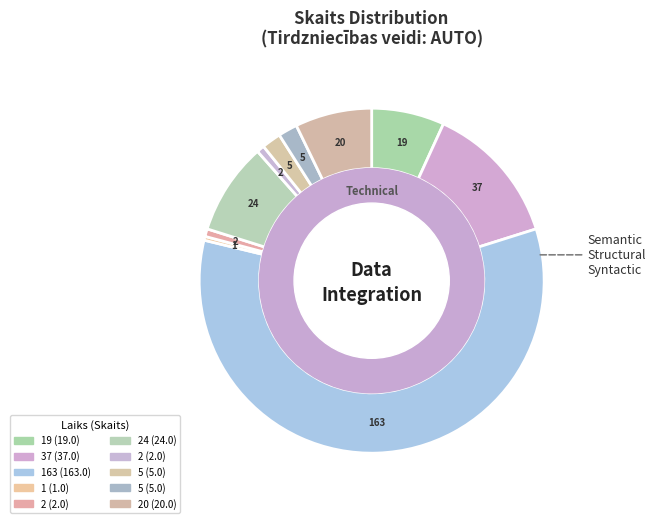

How many slices are in this pie chart?

10